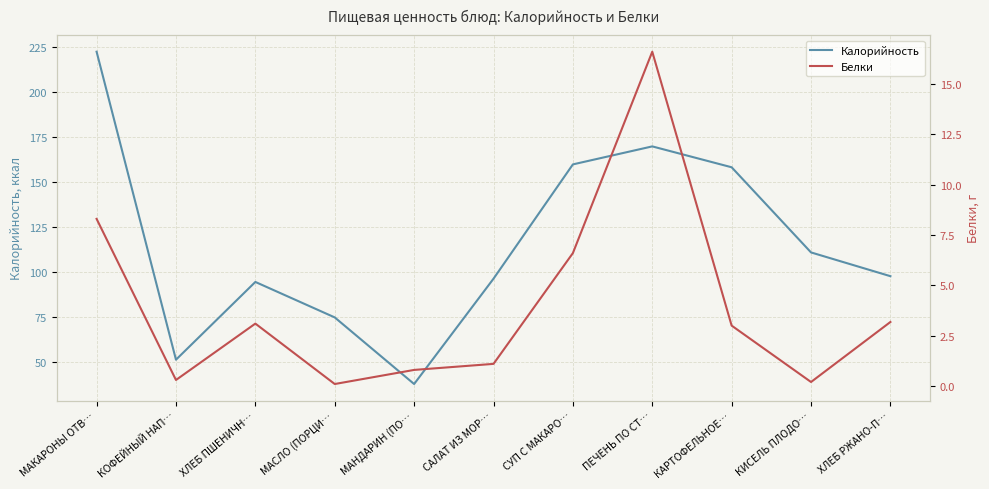

Where is the first local minimum for Калорийность?

КОФЕЙНЫЙ НАП…